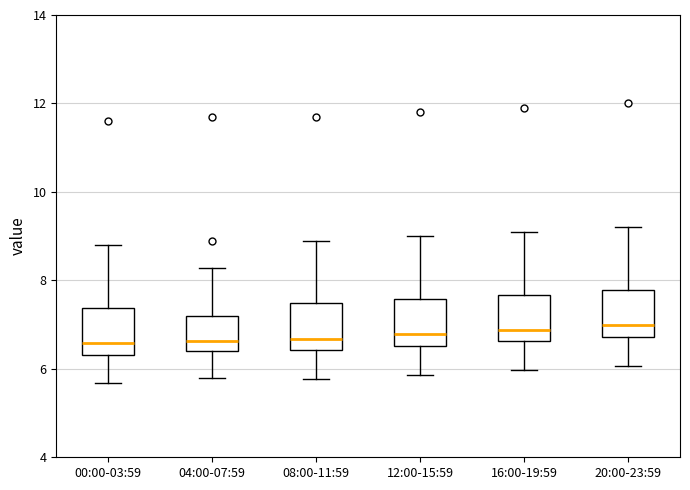

Reading left to right, transcribe this box plot: for each box, give where its median line is, the range the box spans, and where its two whiskers end, as read against the y-axis. The values are not printed on the chart, so give them approximately, as read against the axis.

00:00-03:59: median 6.6, box 6.4 to 7.4, whiskers 5.6 to 8.8
04:00-07:59: median 6.6, box 6.4 to 7.2, whiskers 5.8 to 8.2
08:00-11:59: median 6.6, box 6.4 to 7.4, whiskers 5.8 to 9.0
12:00-15:59: median 6.8, box 6.6 to 7.6, whiskers 5.8 to 9.0
16:00-19:59: median 6.8, box 6.6 to 7.6, whiskers 6.0 to 9.2
20:00-23:59: median 7.0, box 6.8 to 7.8, whiskers 6.0 to 9.2